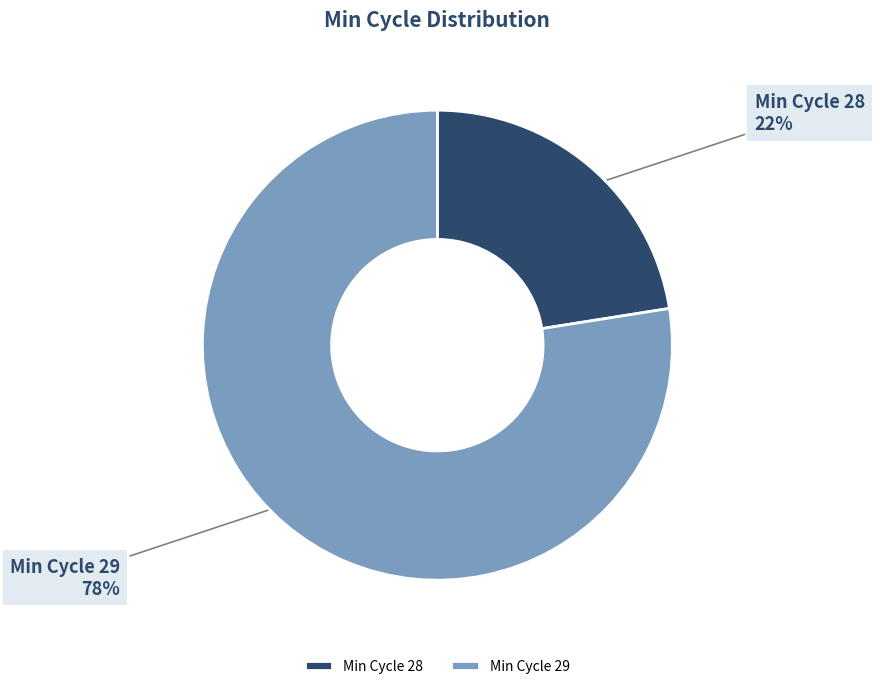

Does Min Cycle 28 represent more than half of the total?

No